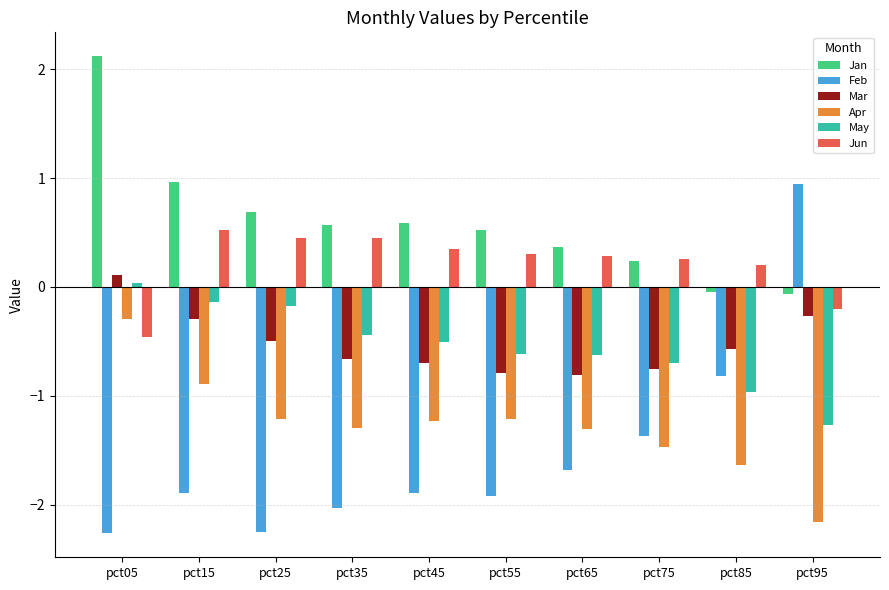

Which series has the widest spread of values?

Feb